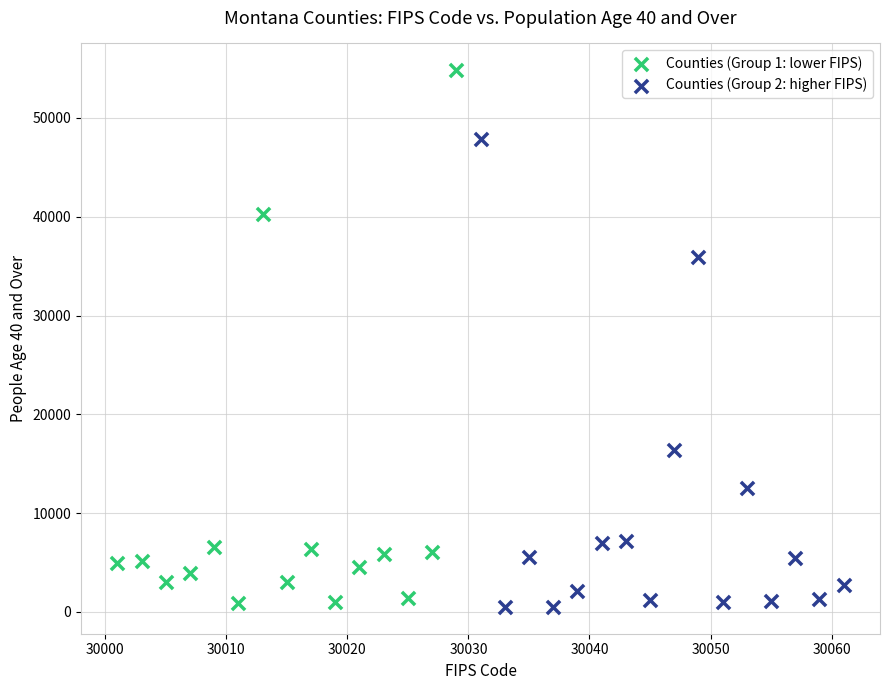

Which series contains the highest Y value?

Counties (Group 1: lower FIPS)